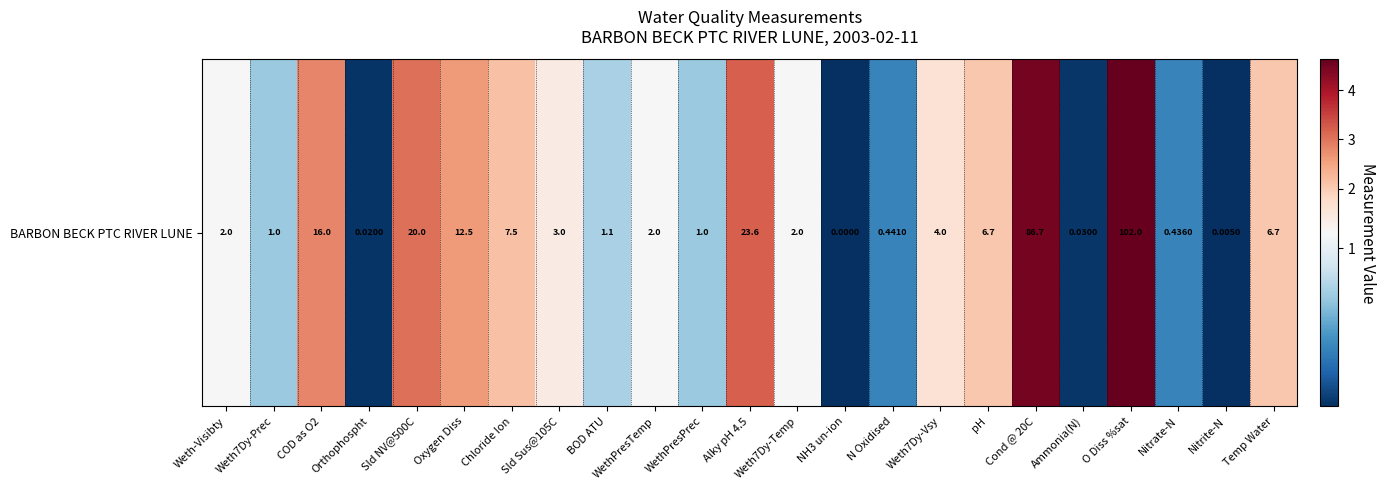

Is it true that the value at Ammonia(N) is 0.0?

True